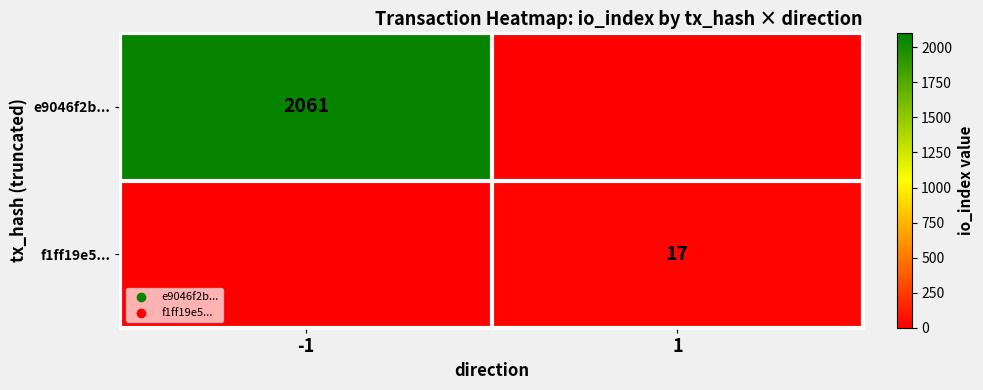

The value of f1ff19e5... at 1 is 9. True or false?

False